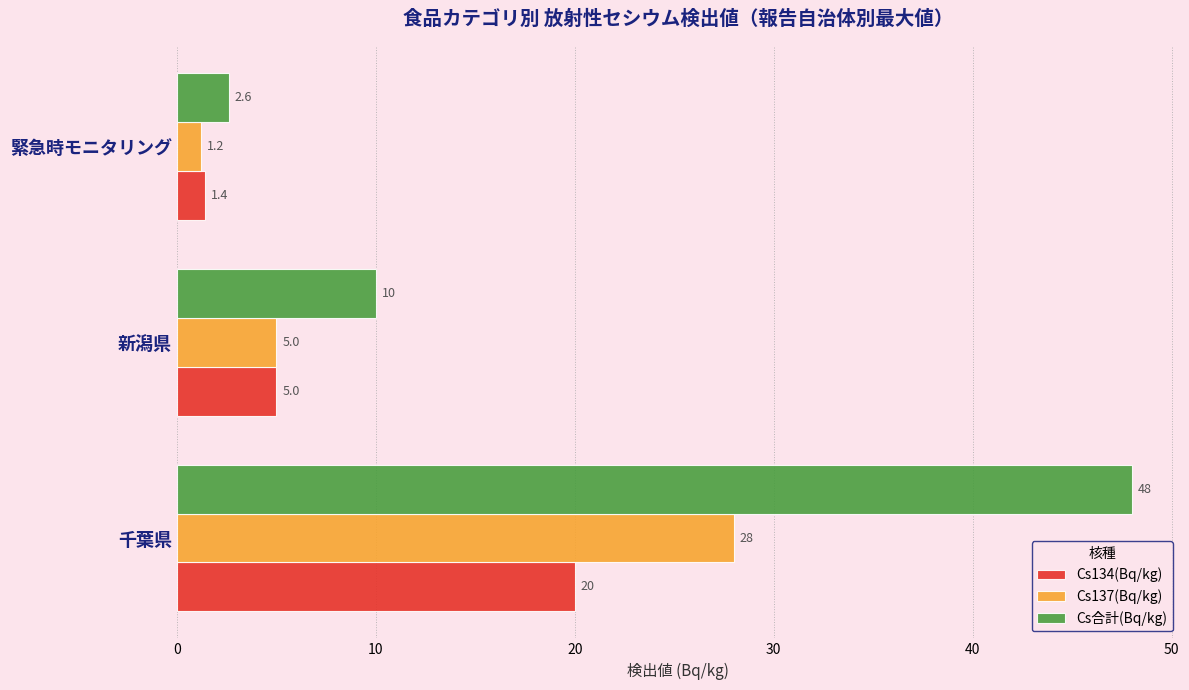

Which category has the lowest value across all series?

緊急時モニタリング